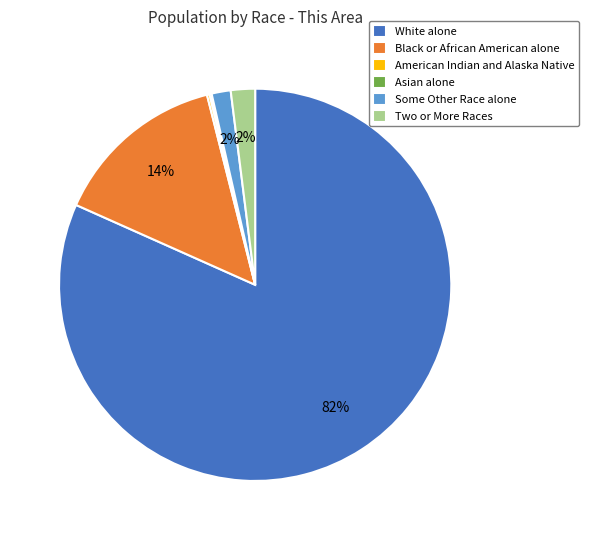

What is the largest slice in the pie chart?

White alone